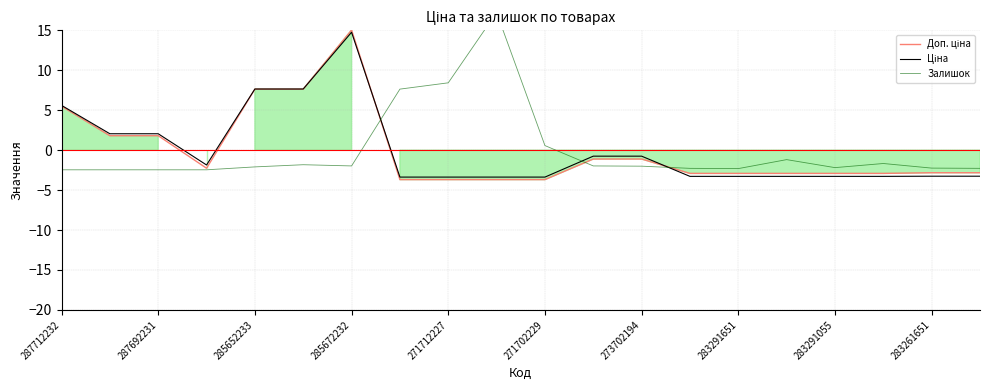

Which series has the largest total across all categories?

Доп. ціна